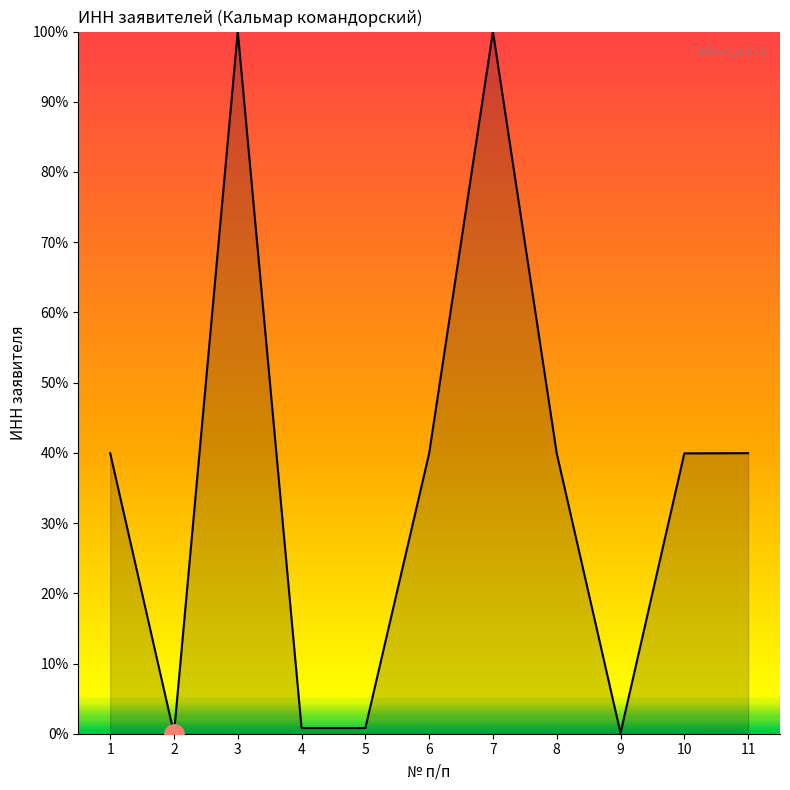

What is the difference between the maximum and minimum values?

100.0